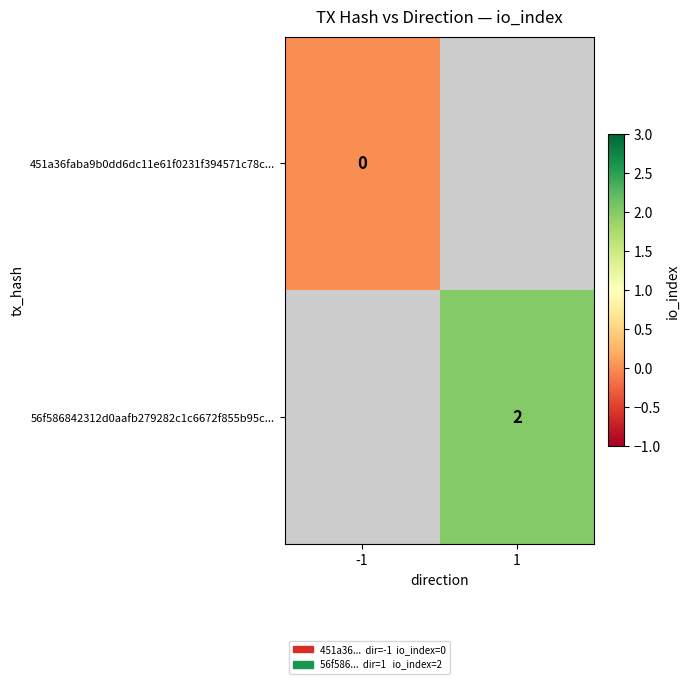

Is it true that 56f586842312d0aafb279282c1c6672f855b95c... equals 3.2 at 1?

False